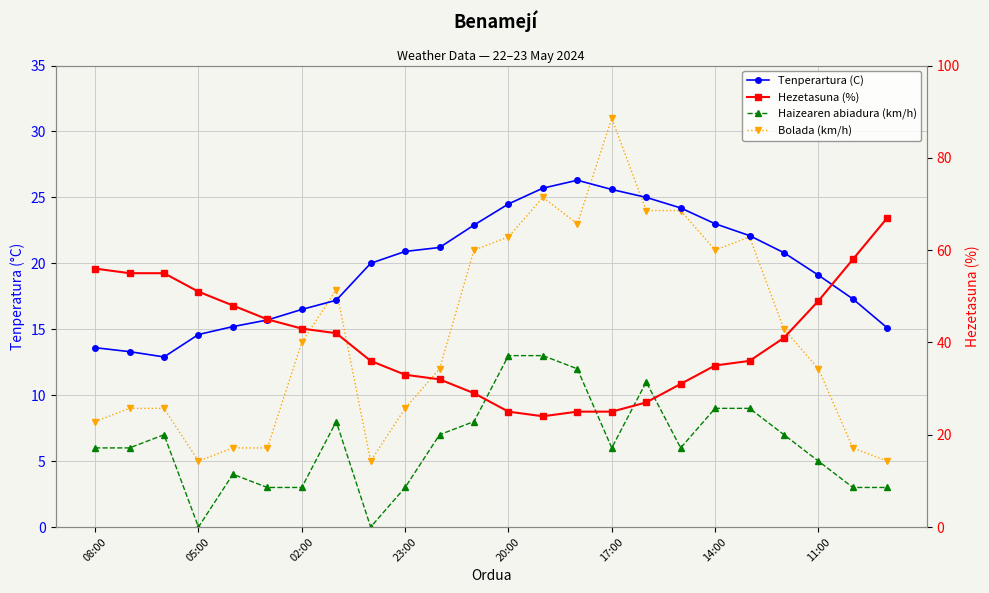

Where is Haizearen abiadura (km/h) nearest to the value 6?

08:00